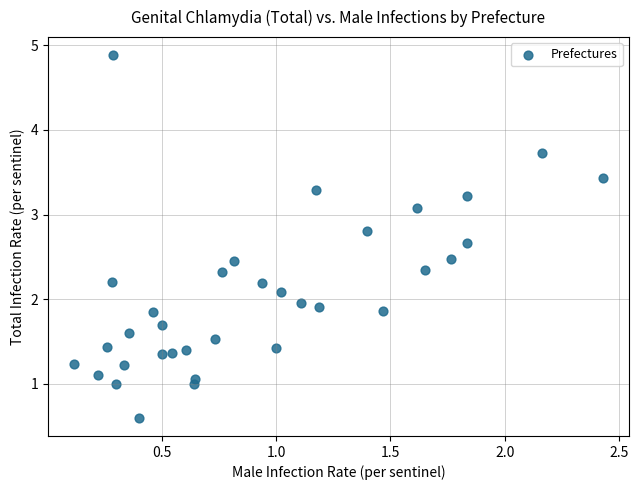

How many points are shown in the scatter plot?

34